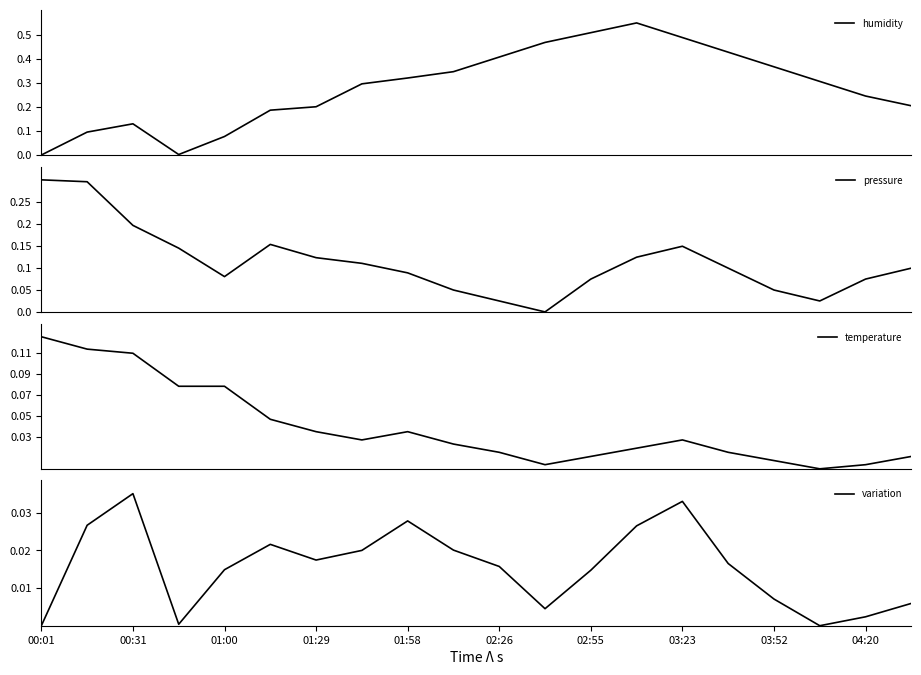

Which category has the highest value in the variation series?

00:31